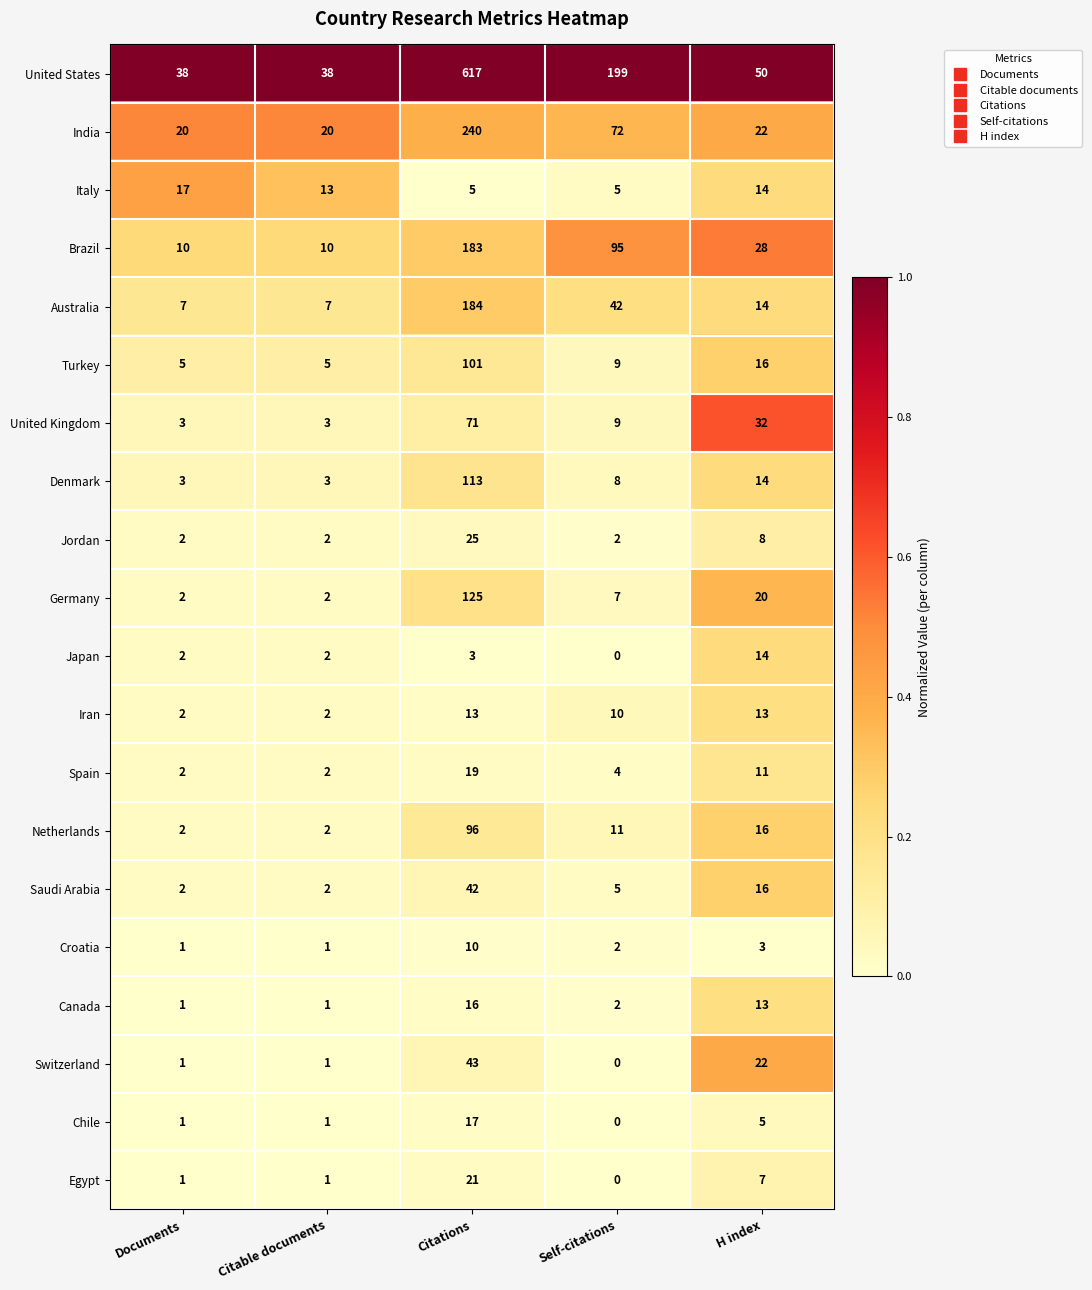

At which category is the sum across all series the highest?

Citations